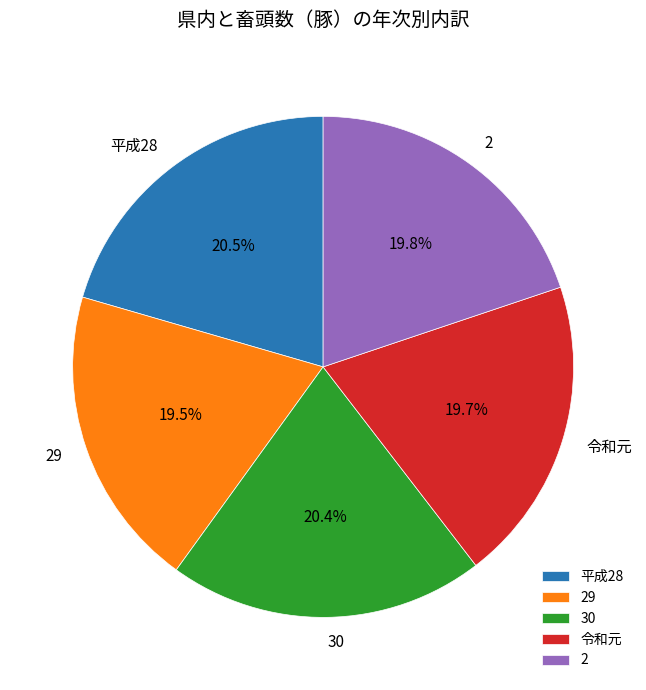

How much of the chart is everything except 平成28?

79.5%